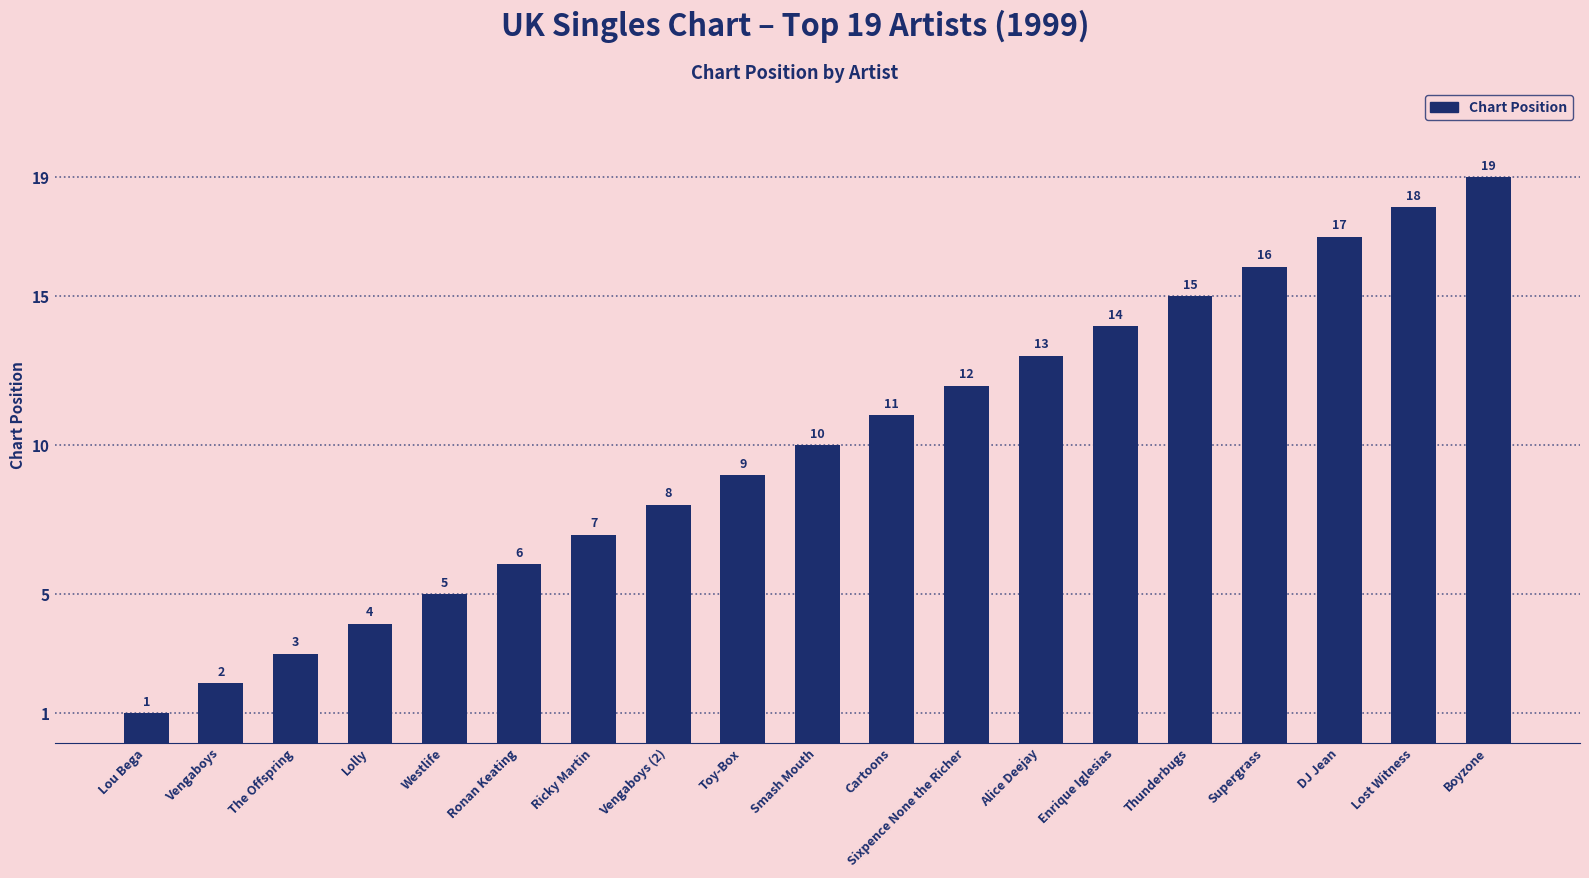

What is the difference between the maximum and minimum values?

18